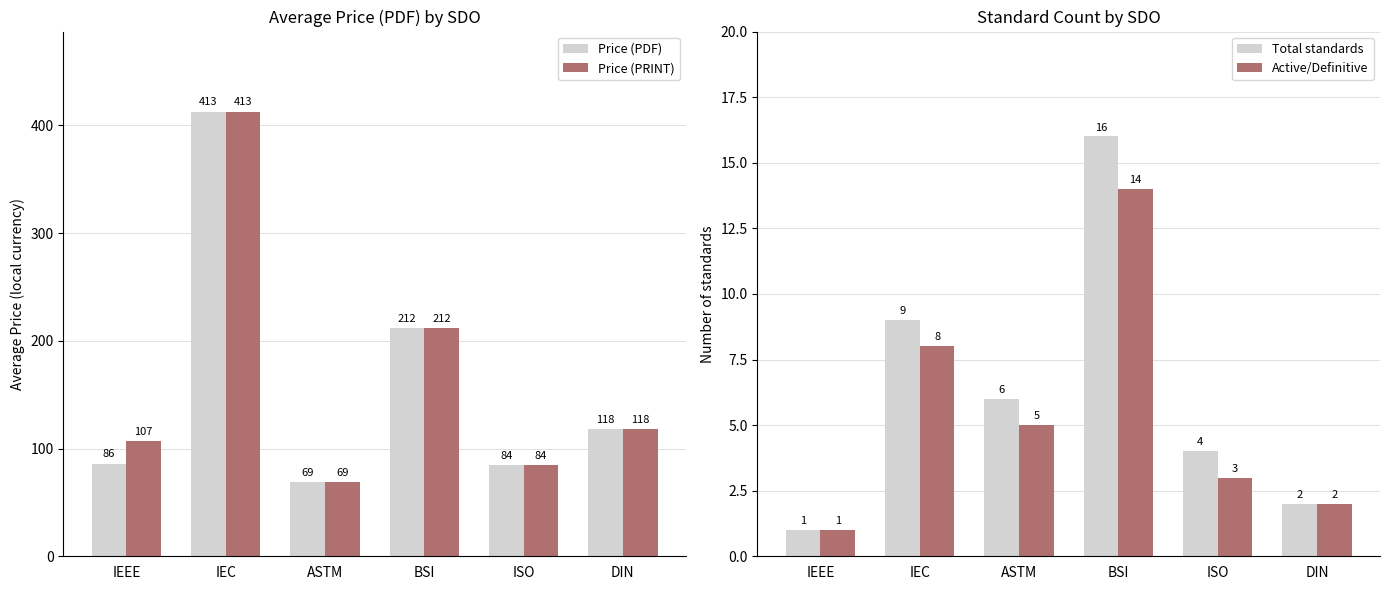

True or false: Price (PRINT) has a value of 118.3 at DIN.

True